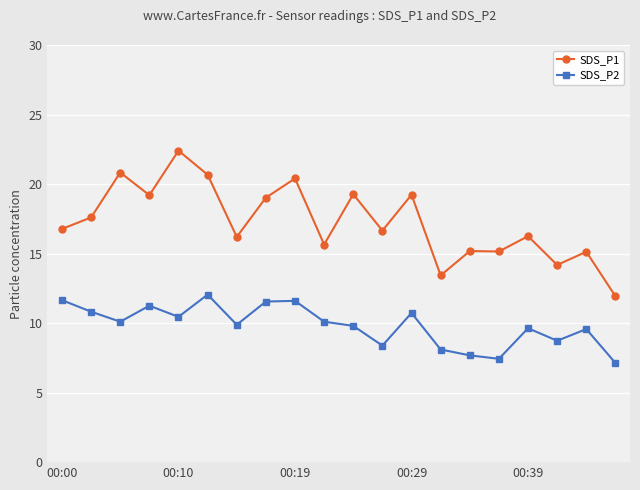

True or false: SDS_P2 has more than 2 interior local peaks.

True